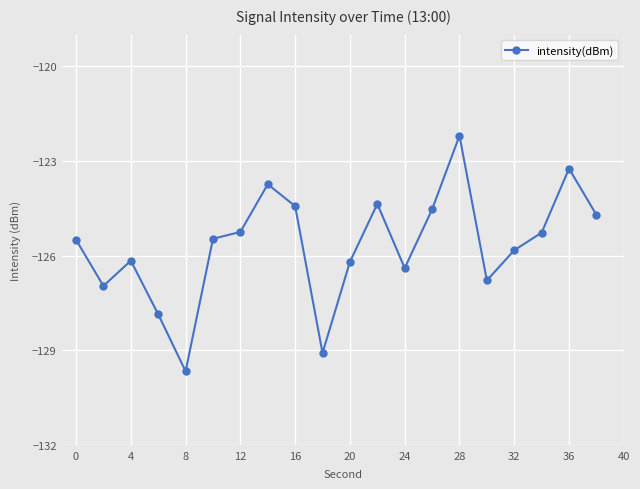

True or false: the data has more than 2 interior local peaks.

True